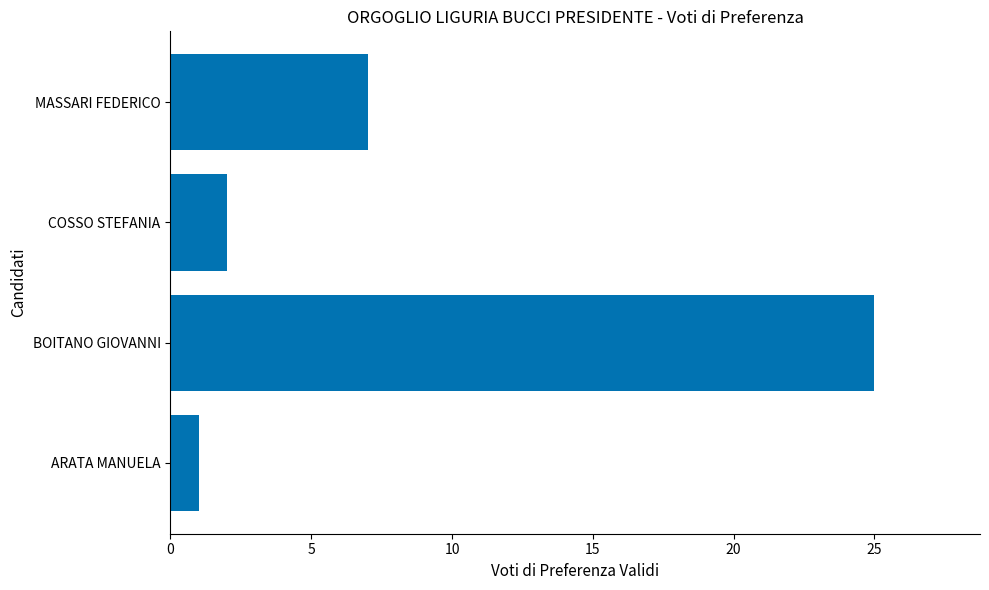

Reading bottom to top, what are all the values shown in this chart?

1	25	2	7